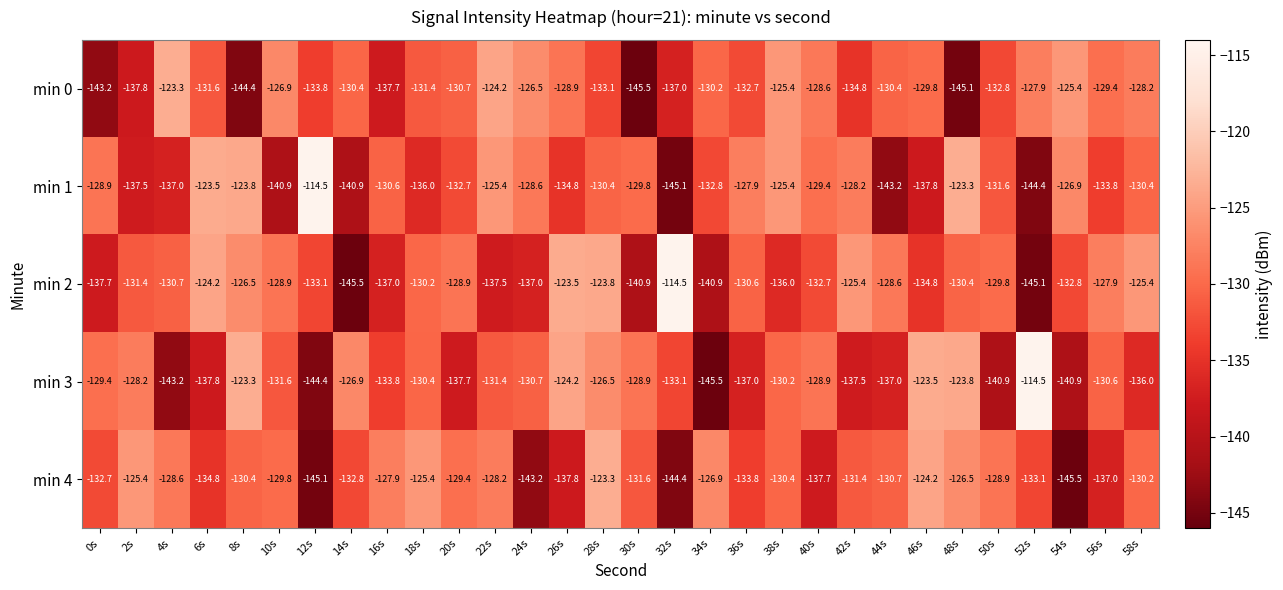

What is the total value across all series at 50s?

-664.0